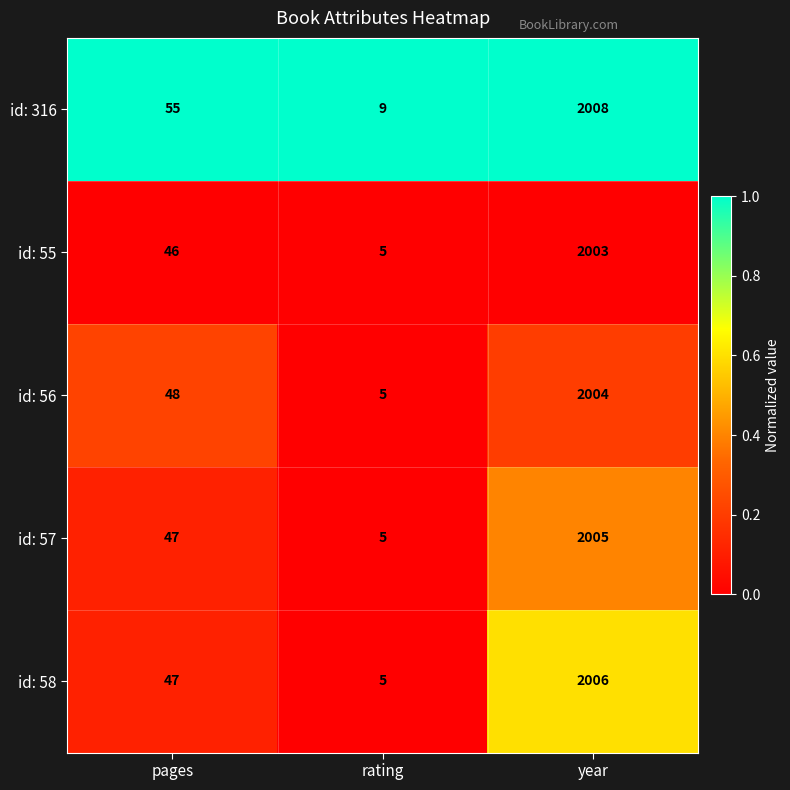

Reading left to right, transcribe all the data shown in this chart.

id: 316: pages=55	rating=9	year=2008
id: 55: pages=46	rating=5	year=2003
id: 56: pages=48	rating=5	year=2004
id: 57: pages=47	rating=5	year=2005
id: 58: pages=47	rating=5	year=2006